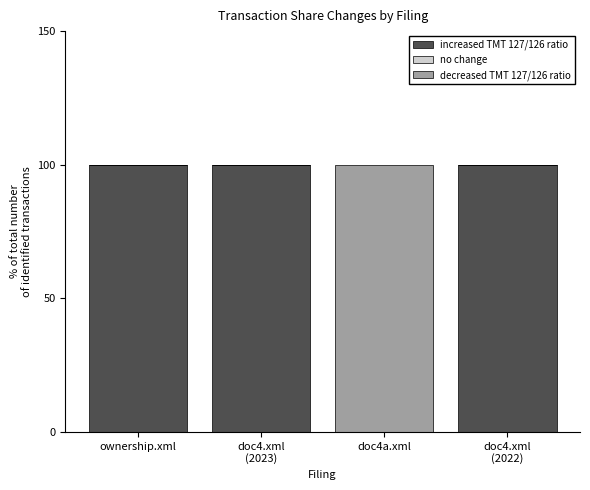

What is the sum of all increased TMT 127/126 ratio values?

300